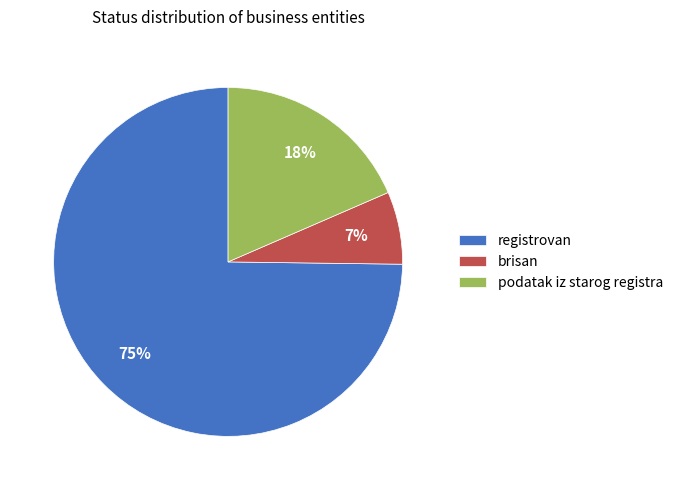

What is the largest slice in the pie chart?

registrovan